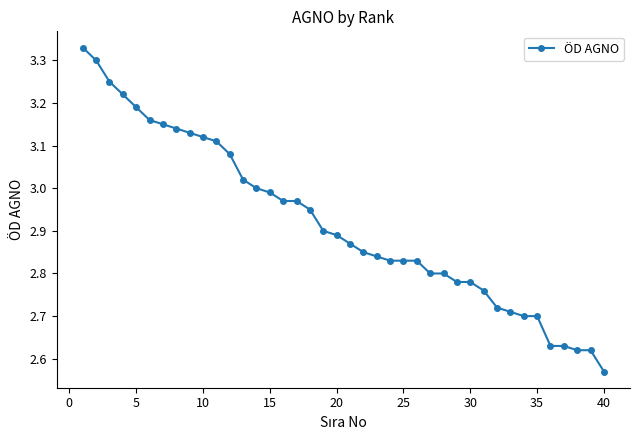

What is the difference between the second highest and minimum values?

0.7